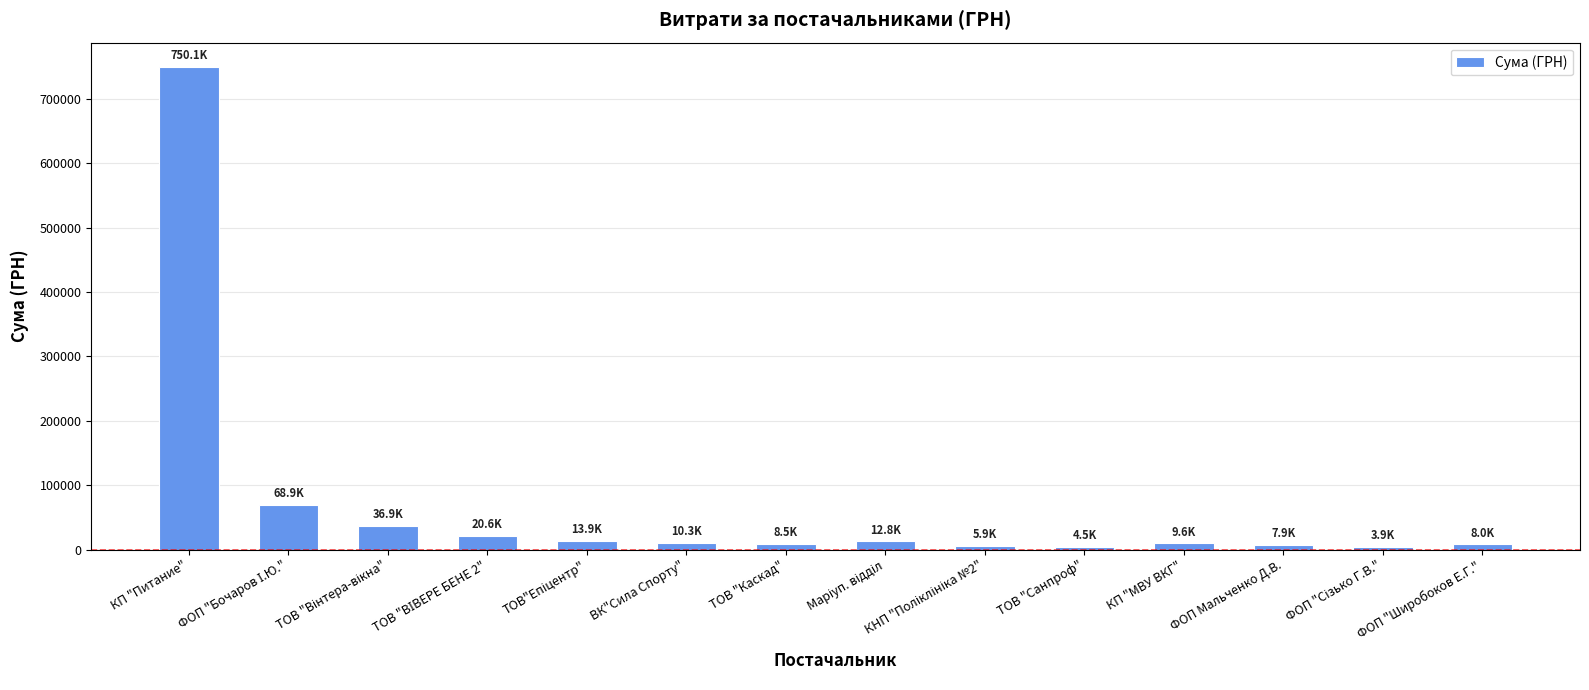

What value does the data have at КП "Питание"?

750109.4